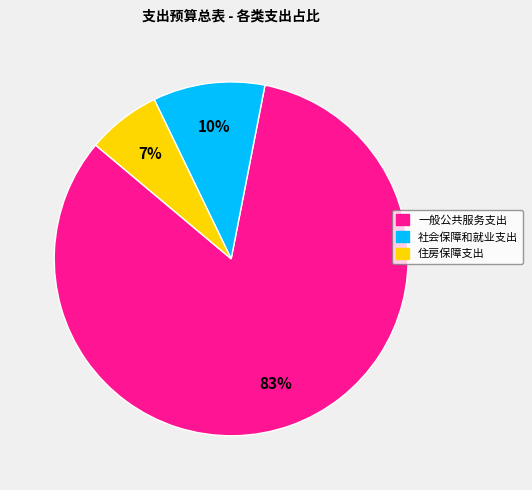

Which has a higher value, 一般公共服务支出 or 社会保障和就业支出?

一般公共服务支出